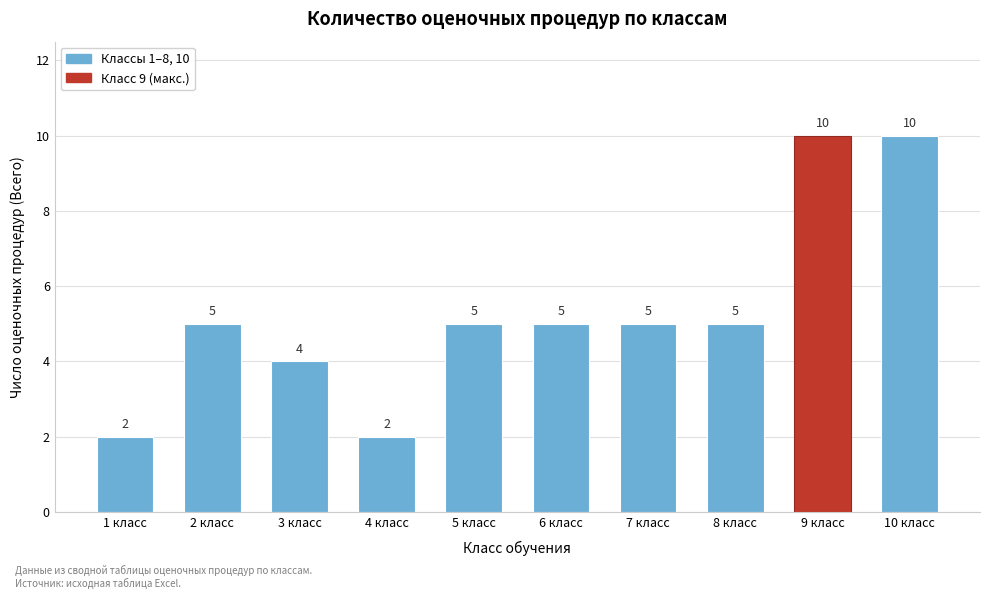

Reading left to right, transcribe all the data shown in this chart.

2	5	4	2	5	5	5	5	10	10